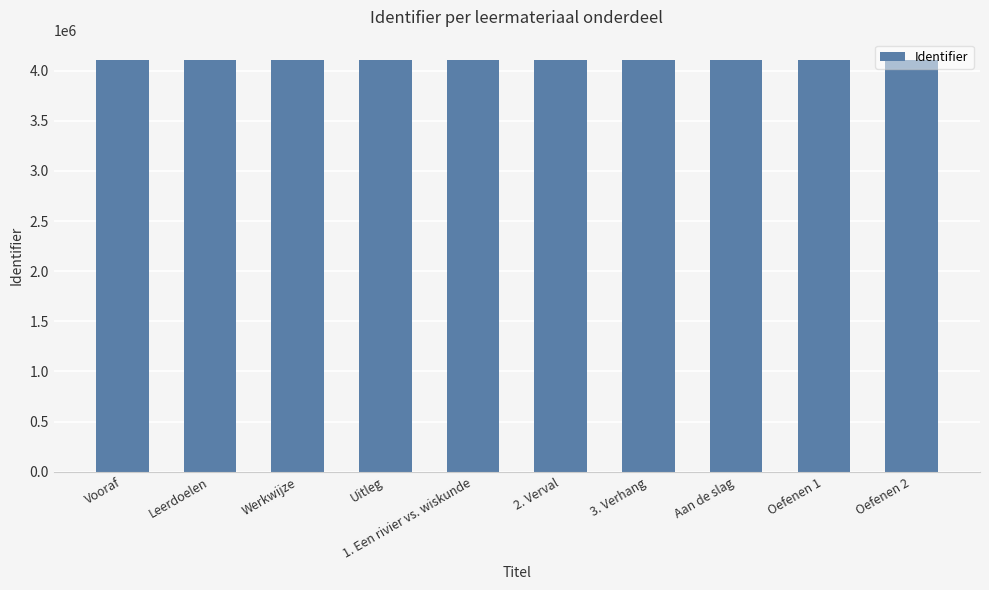

Is it true that the value at Oefenen 2 is 4102699?

True